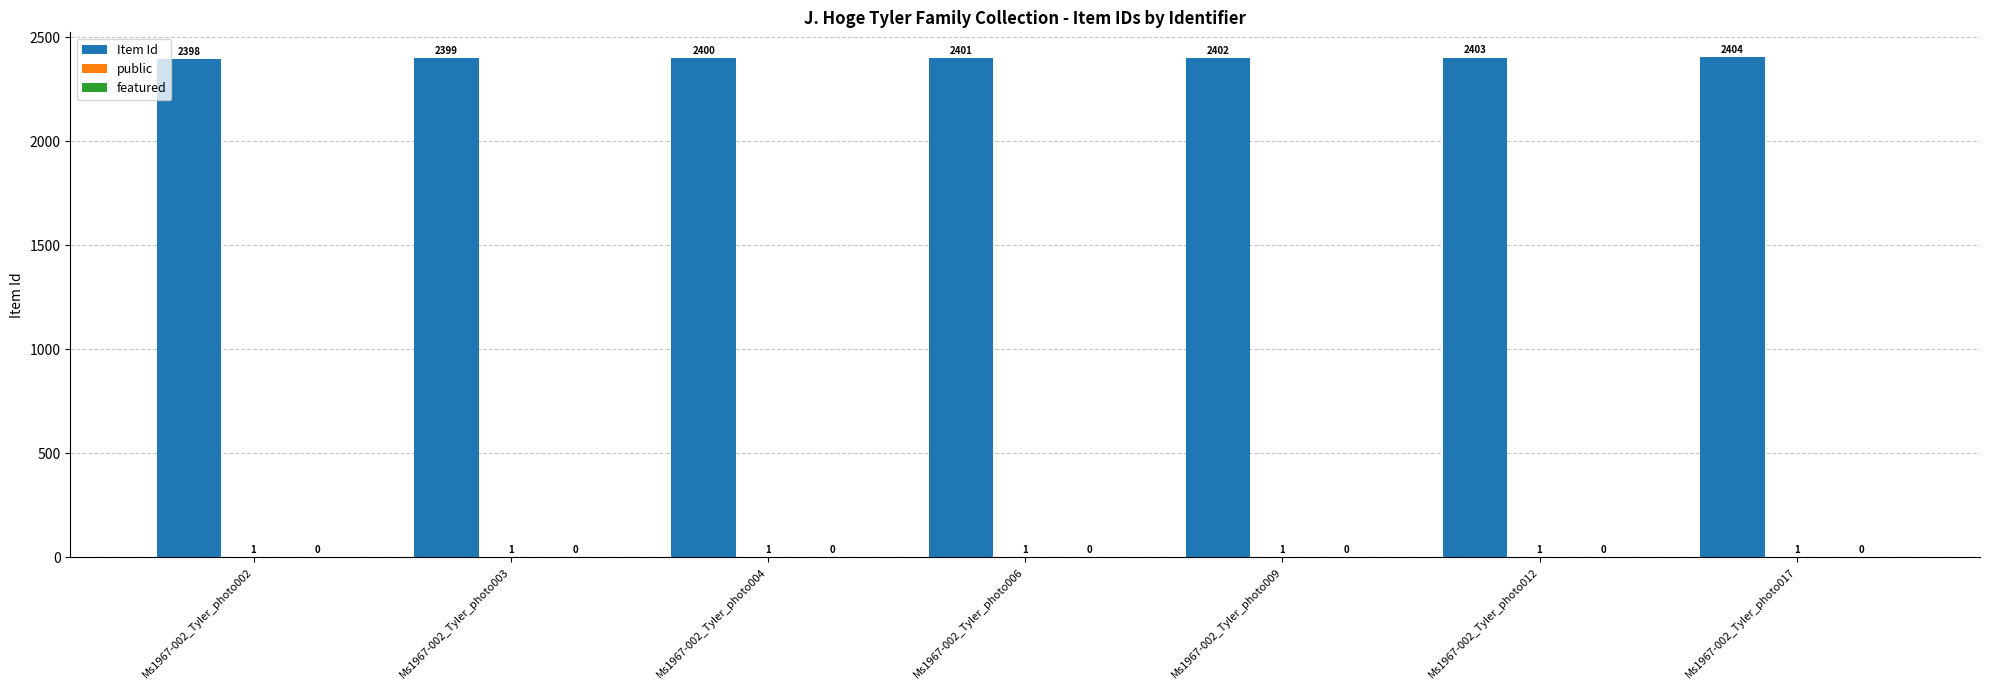

What is the approximate value of Item Id at Ms1967-002_Tyler_photo004?

2400